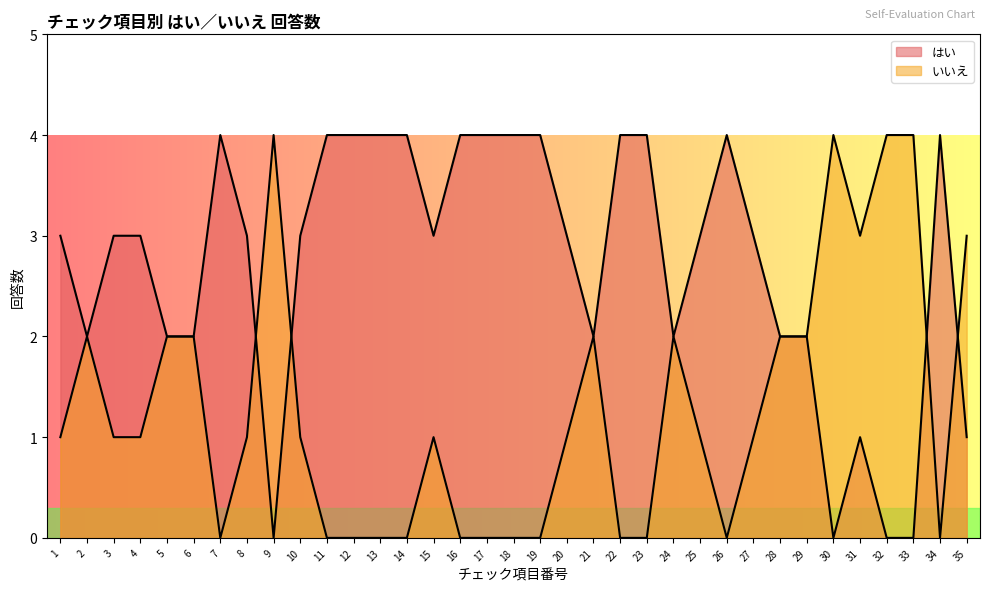

Which series has the widest spread of values?

はい